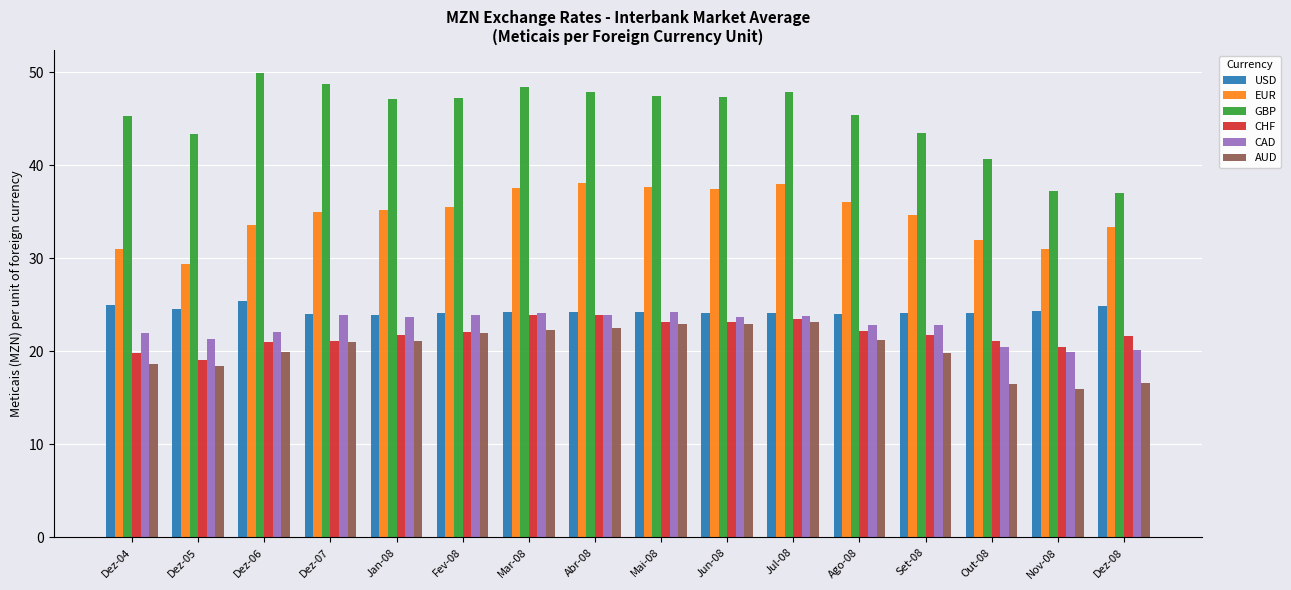

What position from the left is Nov-08?

15